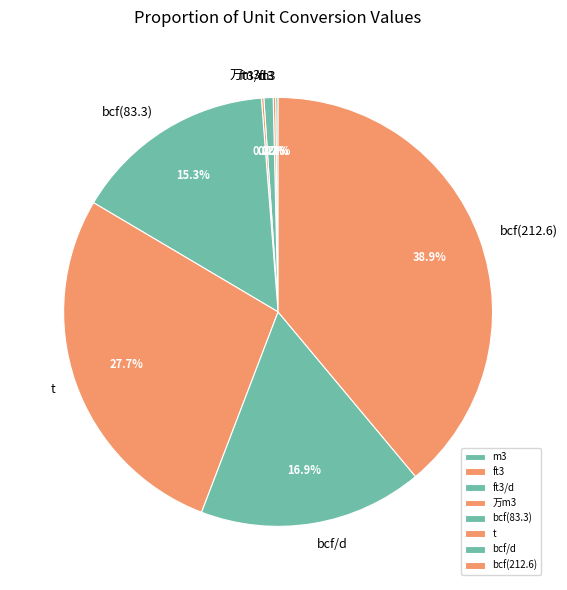

What is the ratio of the value at bcf(212.6) to the value at t?

1.4